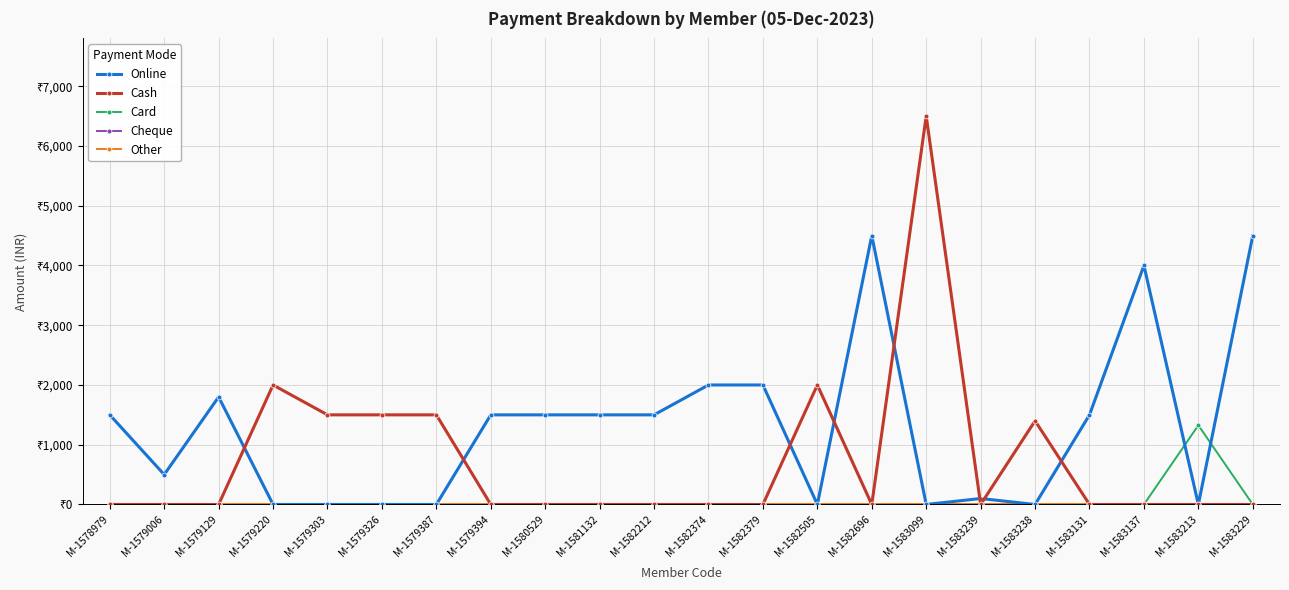

True or false: Online and Other cross at least once.

False